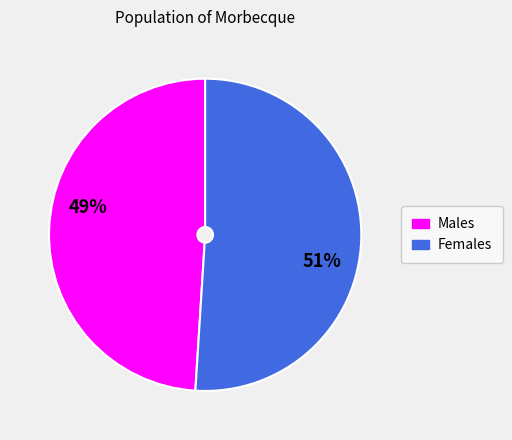

To the nearest percent, what is the difference between the largest and smallest slice percentages?

2%